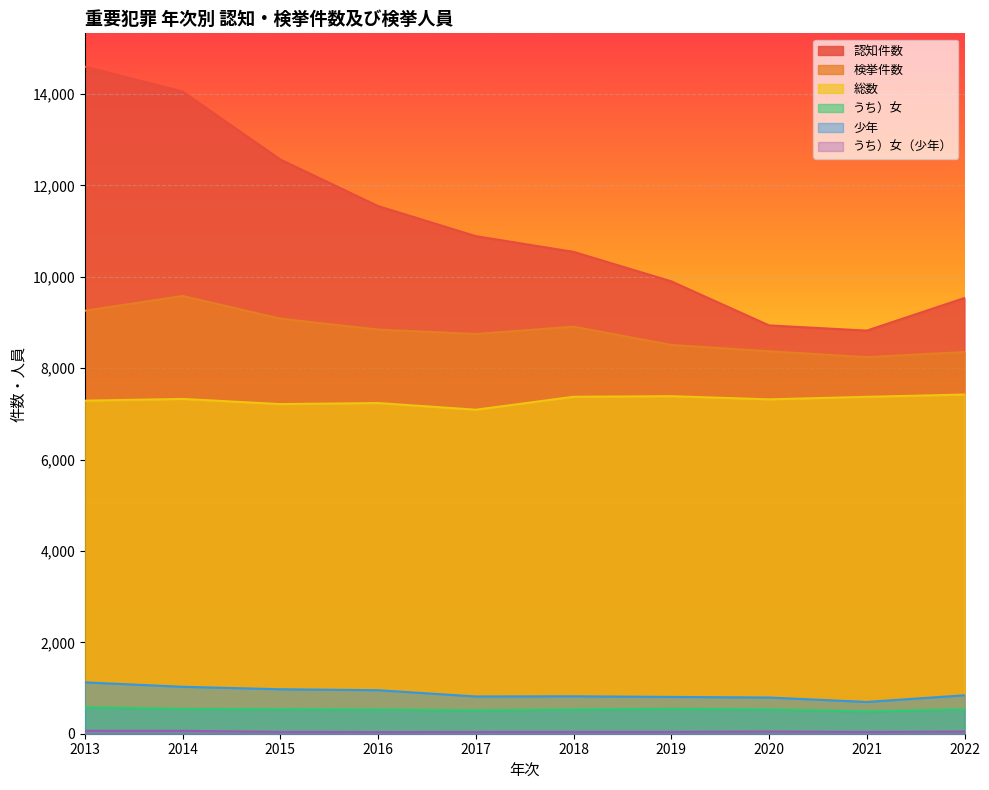

Is it true that 認知件数 equals 22217 at 2013?

False